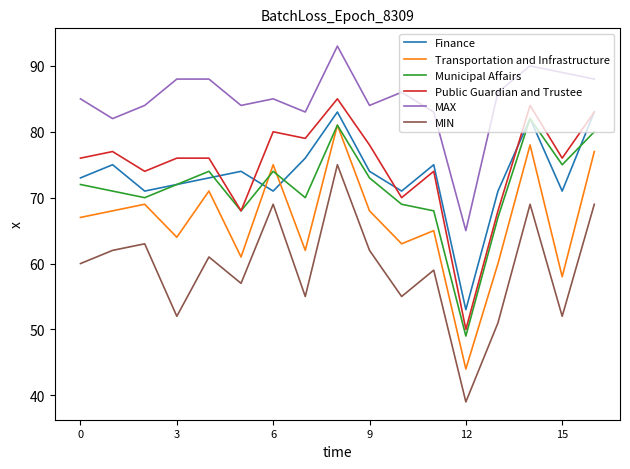

True or false: Transportation and Infrastructure and Public Guardian and Trustee cross at least once.

False